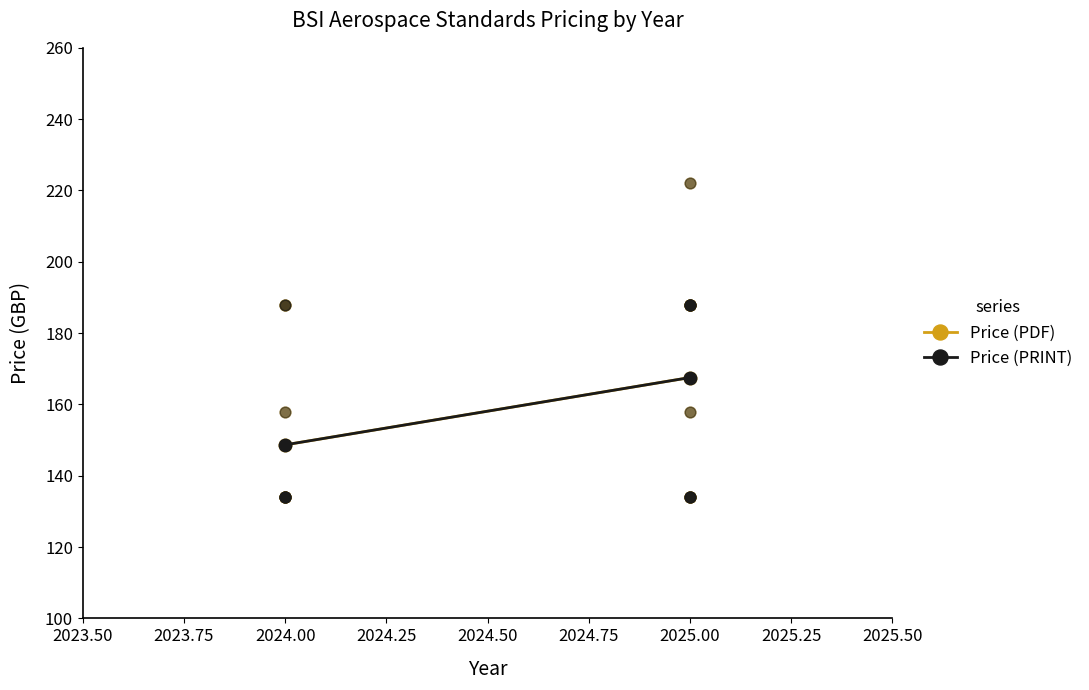

Is the value of Price (PRINT) at 2024.00 greater than the value of Price (PDF) at 2025.00?

No